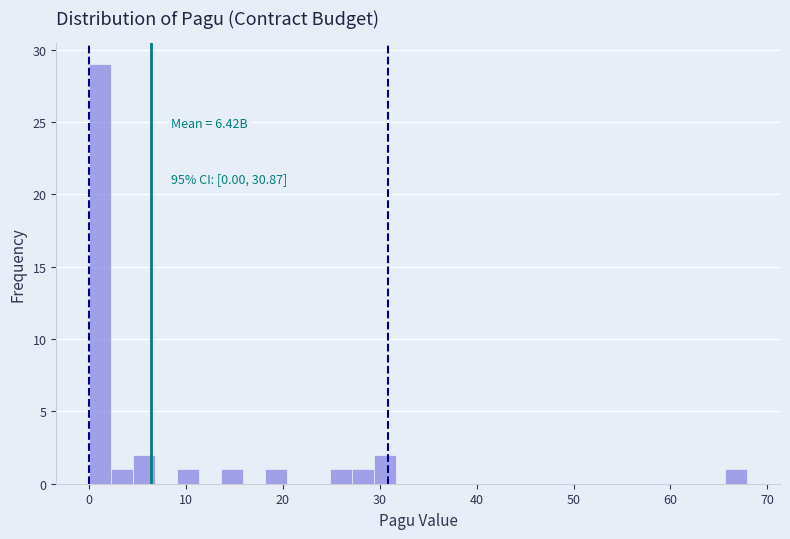

Read against the x-axis, roughly where is the centre of the tallest bar?

1